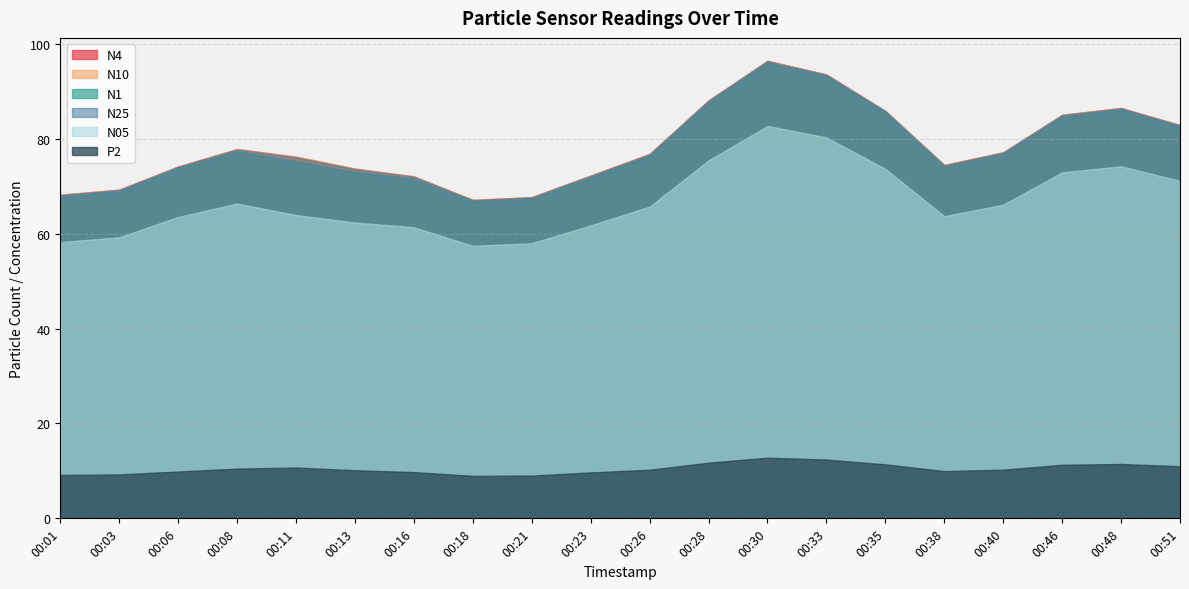

Does the chart display data point markers on the line(s)?

No